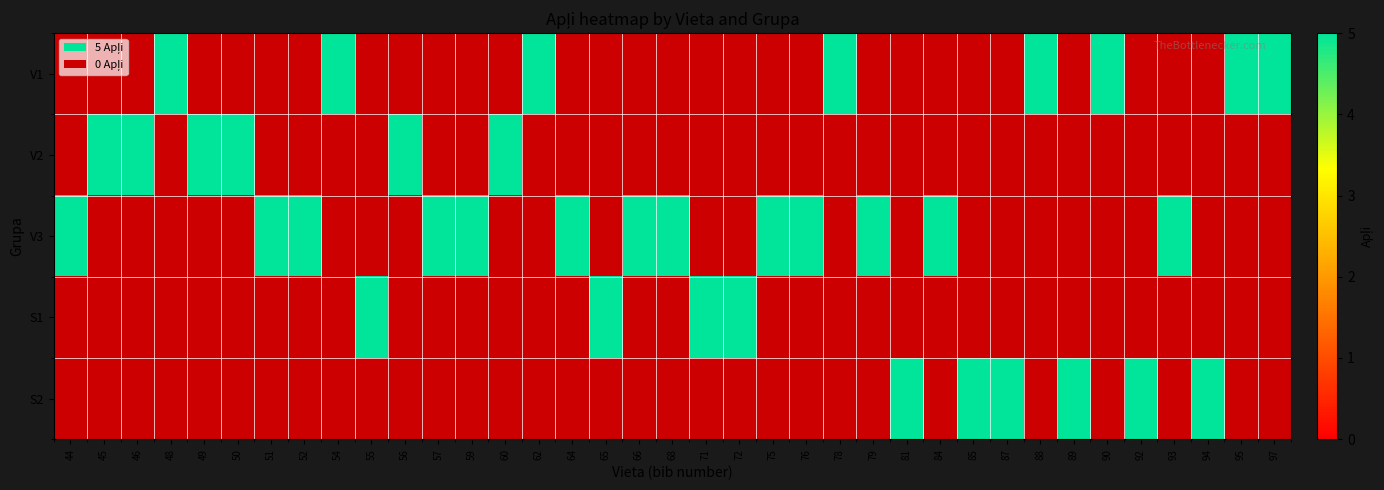

Where is V3 nearest to the value 5?

44